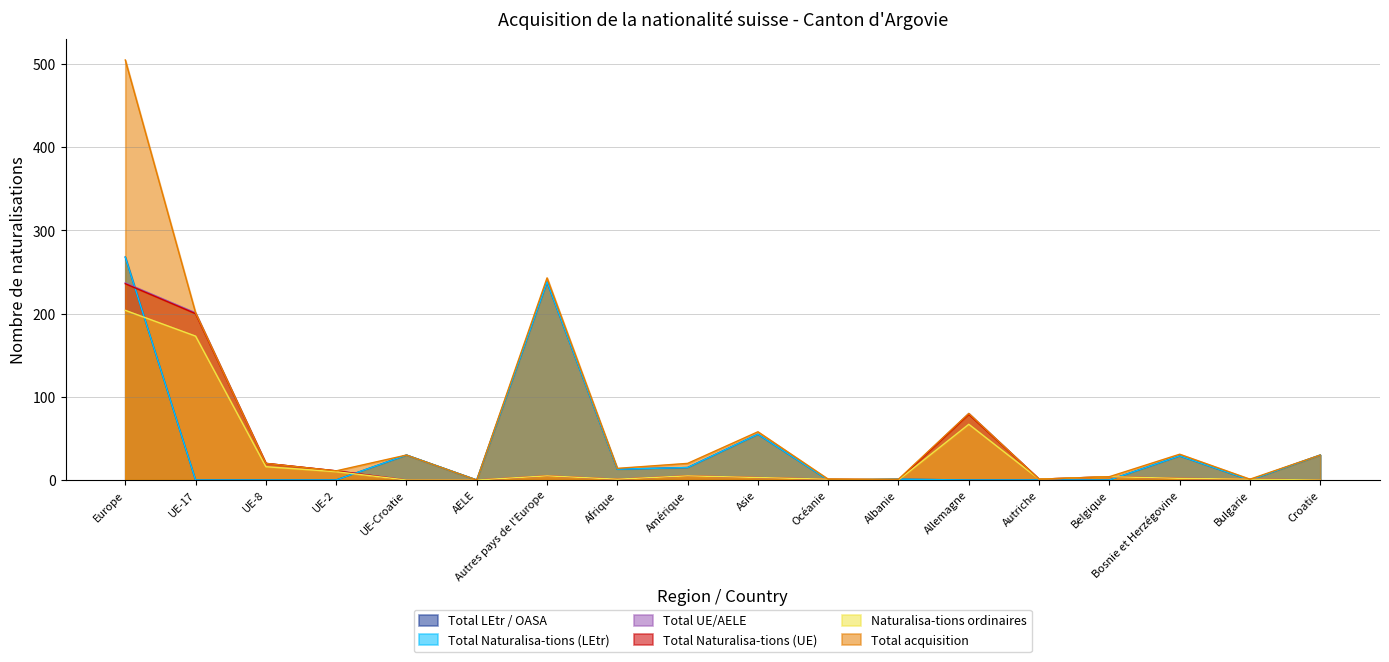

Which category has the highest value across all series?

Europe